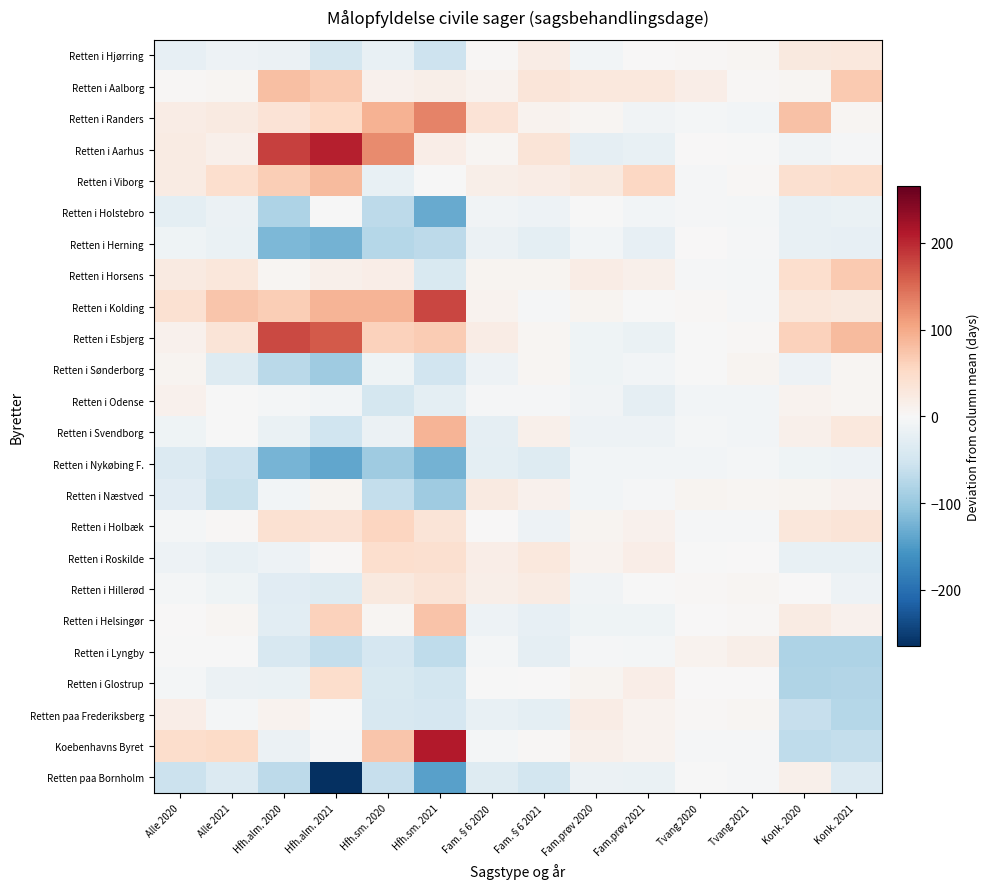

Which series has the largest range (max minus min)?

Retten paa Bornholm